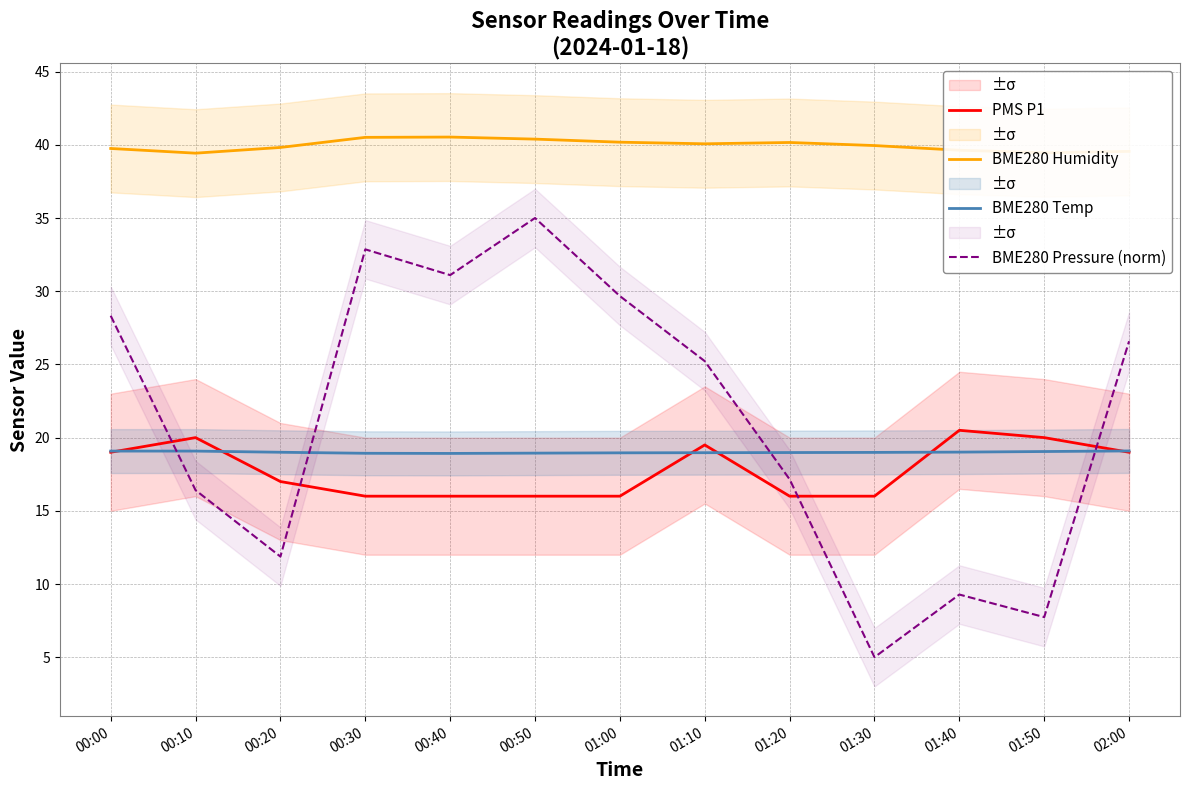

Reading right to left, list all the values displayed in this chart.

PMS P1: 19.0	20.0	20.5	16.0	16.0	19.5	16.0	16.0	16.0	16.0	17.0	20.0	19.0
BME280 Humidity: 39.5	39.5	39.6	40.0	40.2	40.1	40.2	40.4	40.5	40.5	39.8	39.4	39.8
BME280 Temp: 19.1	19.1	19.0	19.0	19.0	19.0	19.0	18.9	18.9	18.9	19.0	19.1	19.1
BME280 Pressure (norm): 26.6	7.7	9.3	5.0	17.2	25.2	29.7	35.0	31.1	32.9	11.9	16.4	28.3